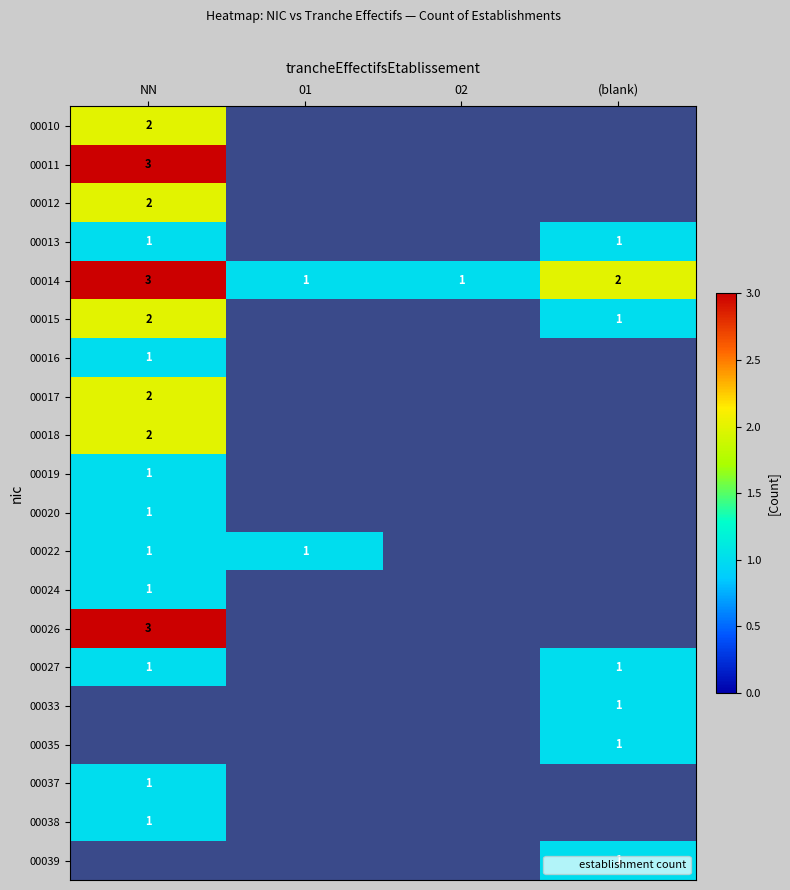

What is the sum of the 00022 values at 01 and NN?

2.0